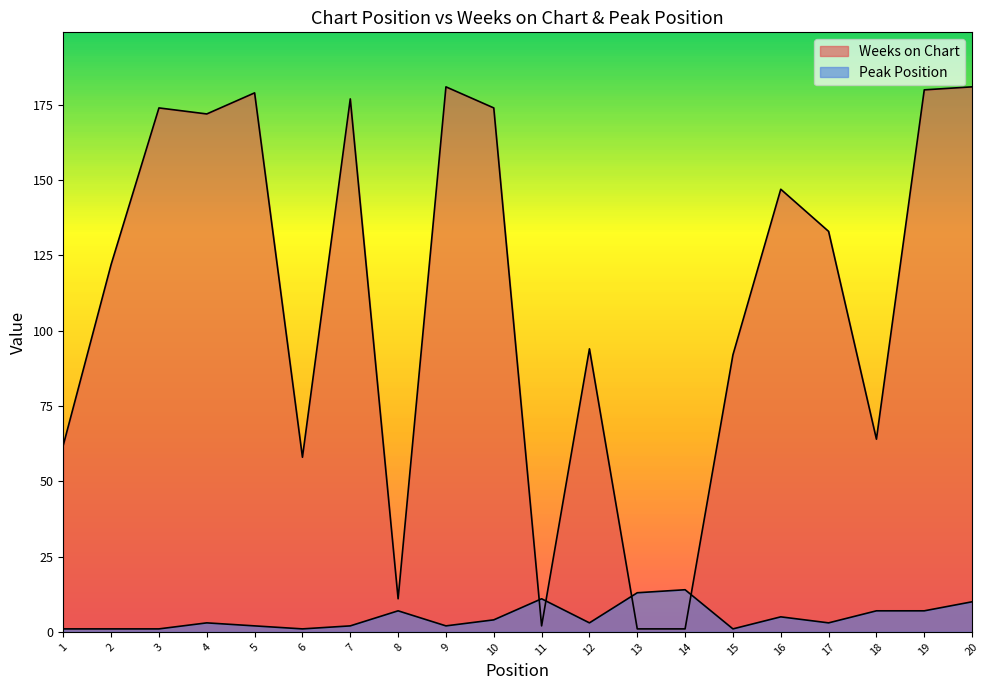

Which series has the widest spread of values?

Weeks on Chart